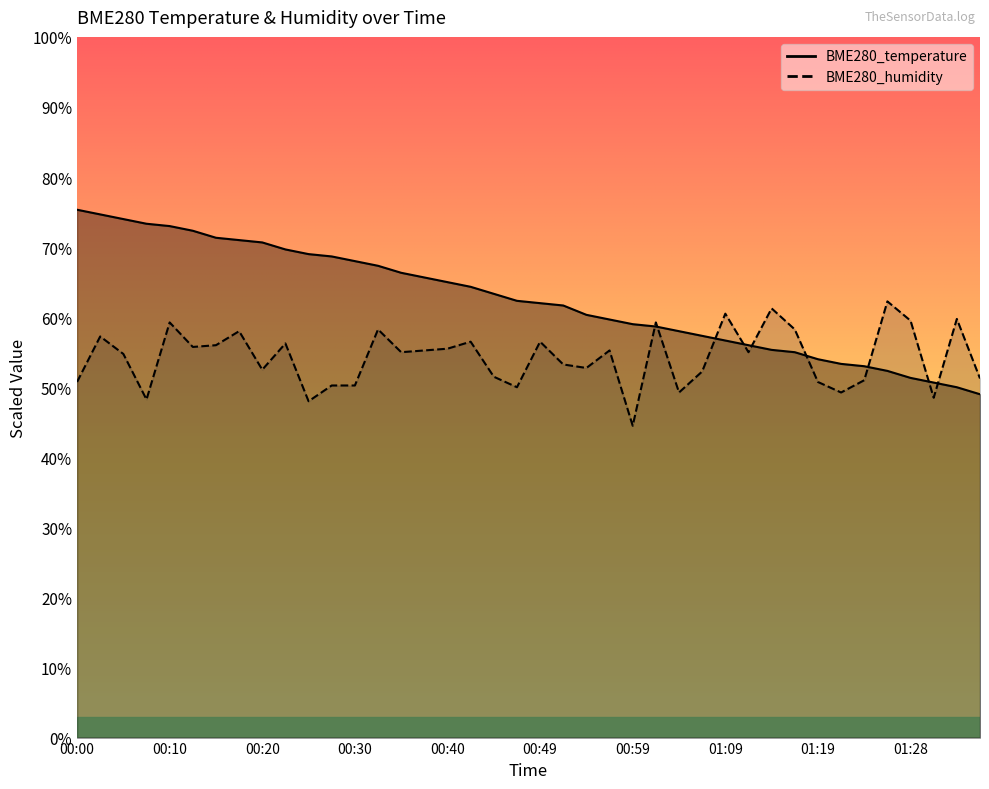

The BME280_temperature series shows 19.5 at 01:14. True or false?

False